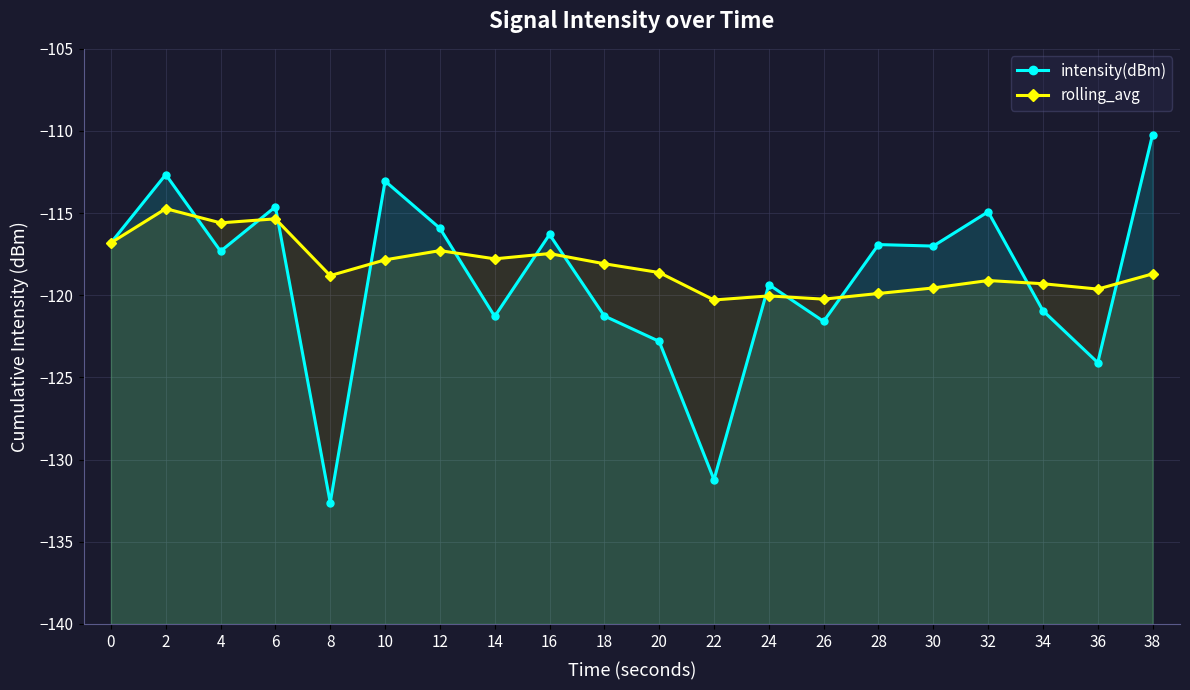

In rolling_avg, how many points are higher than both neighbors (excluding endpoints)?

6